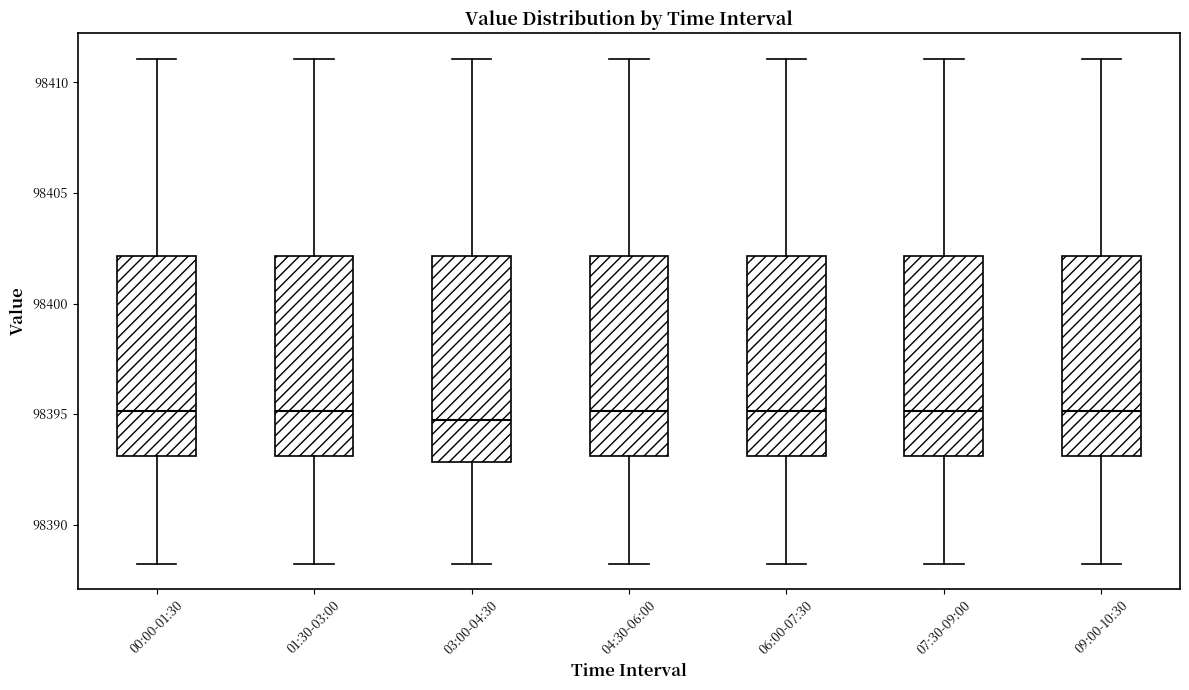

Where does the lower whisker of the box for 00:00-01:30 end on the y-axis? The values are not printed on the chart, so give them approximately, as read against the axis.

98388.0